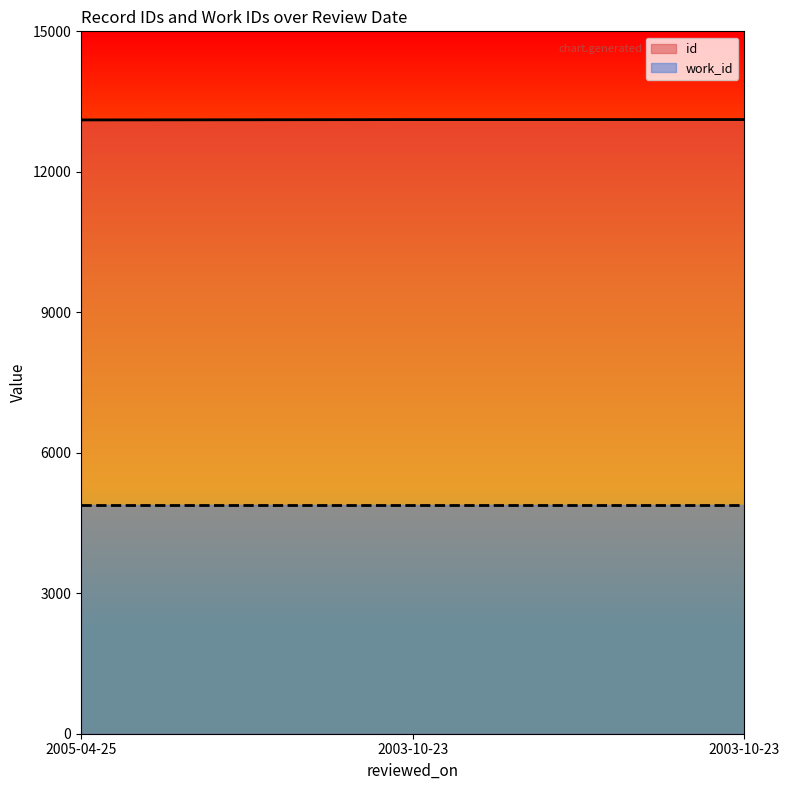

How many distinct data groups are displayed?

2